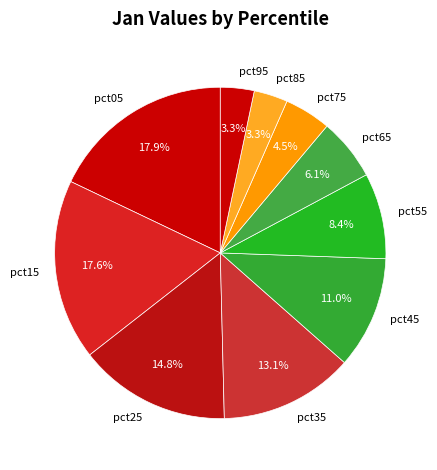

Between pct25 and pct75, which is larger?

pct25